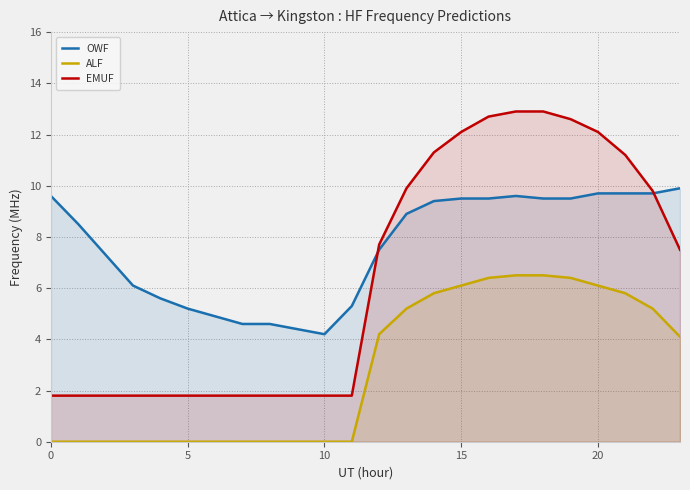

True or false: EMUF and ALF intersect in this chart.

False